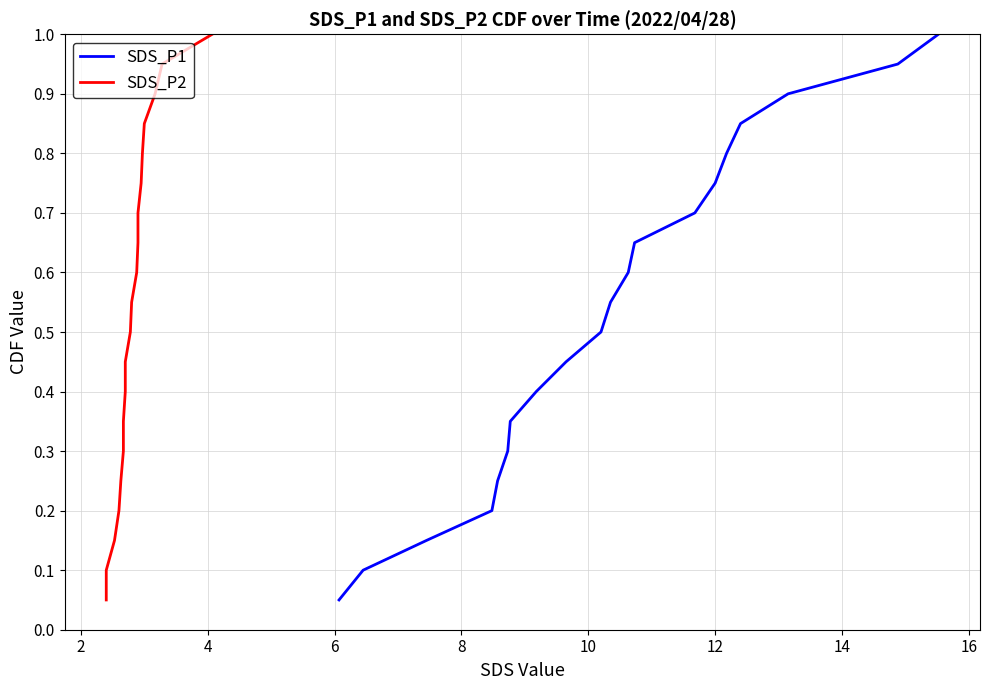

True or false: SDS_P2 and SDS_P1 cross at least once.

False